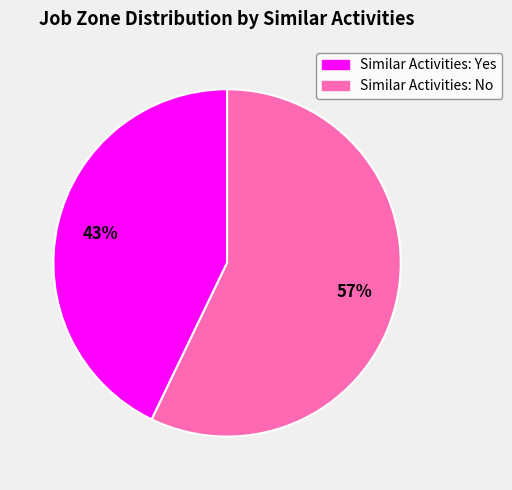

To the nearest percent, what is the average slice percentage?

50%